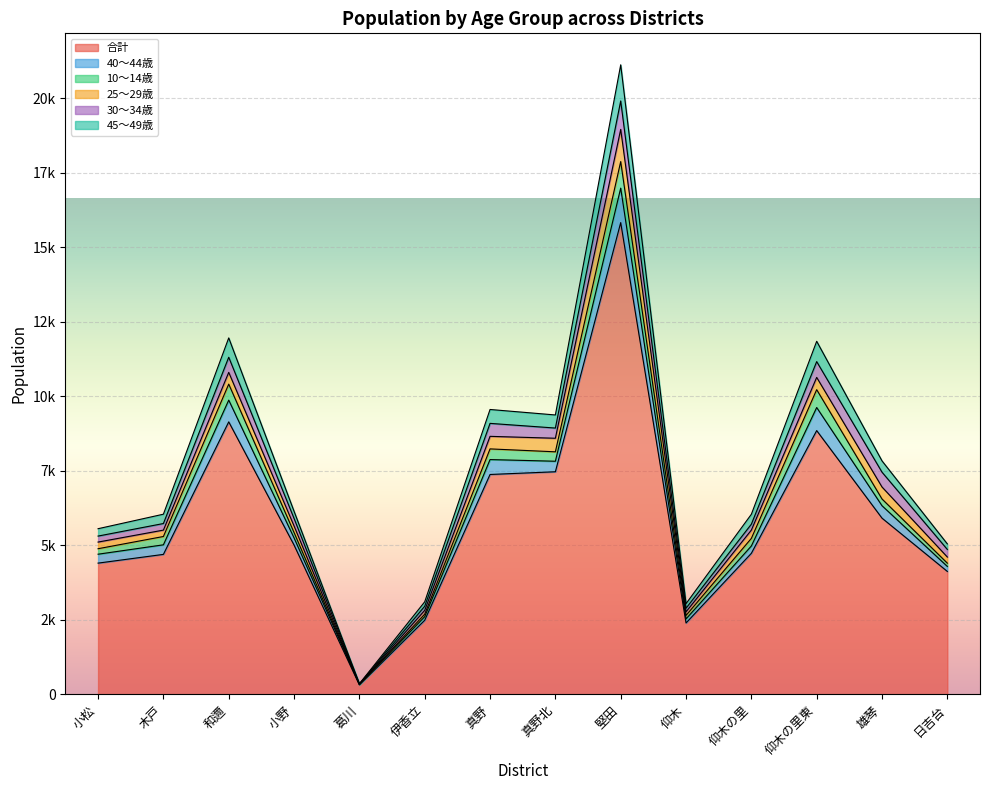

Between 和邇 and 仰木の里東, which series saw the biggest shift?

合計